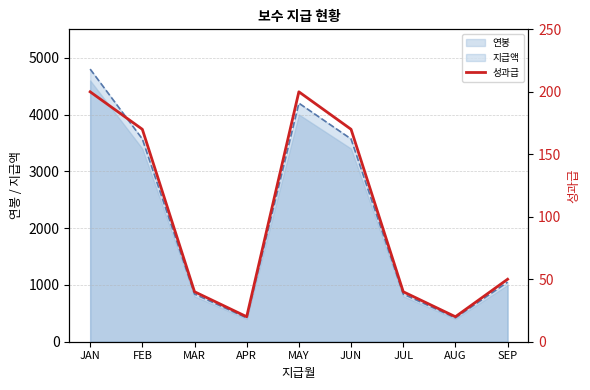

What is the value of the 4th point from the left?

20